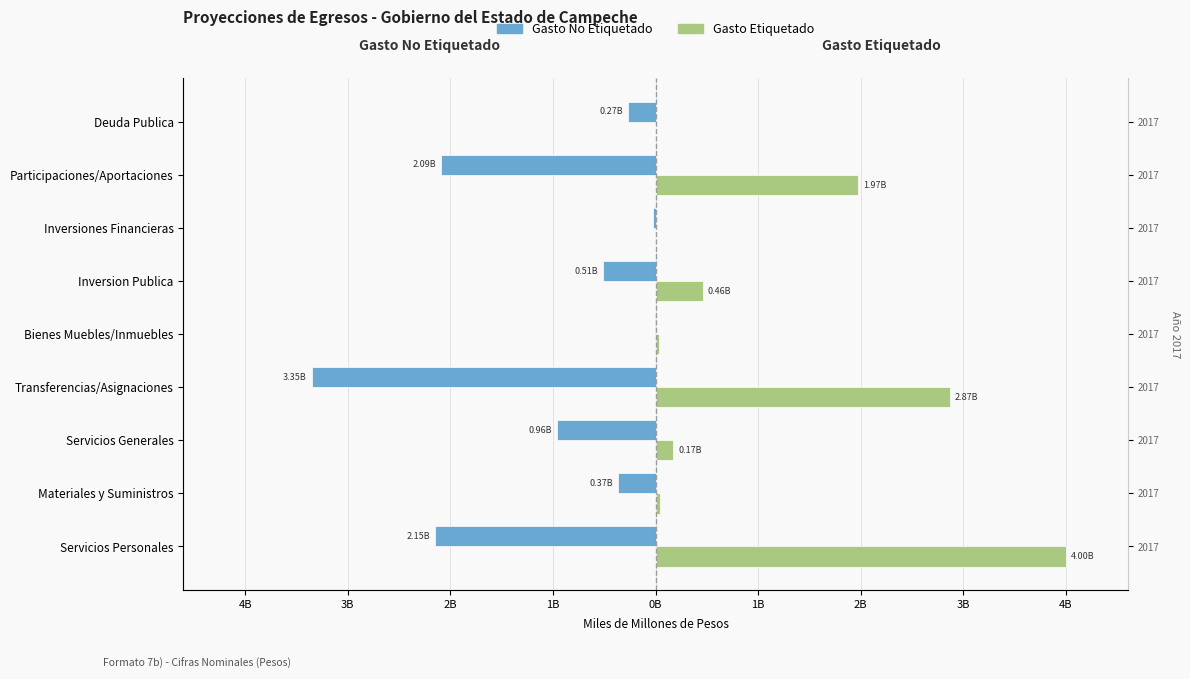

Reading right to left, extract all data points from this chart.

Gasto No Etiquetado: -0.3	-2.1	-0.0	-0.5	-0.0	-3.4	-1.0	-0.4	-2.1
Gasto Etiquetado: 0.0	2.0	0.0	0.5	0.0	2.9	0.2	0.0	4.0